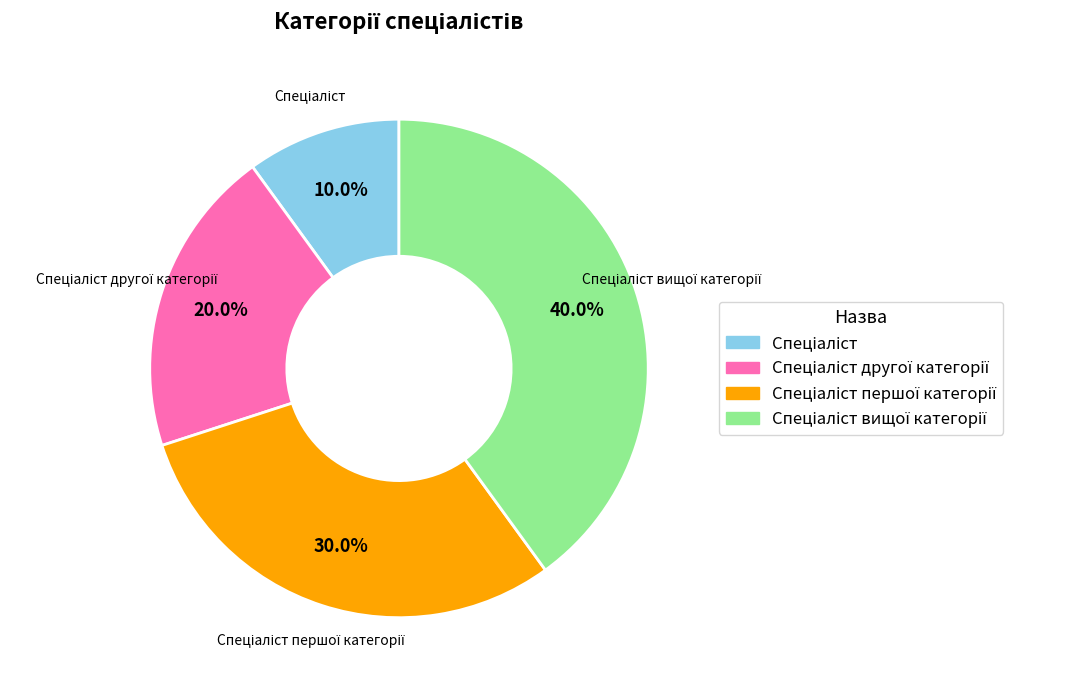

Is there any slice that represents more than half of the pie?

No